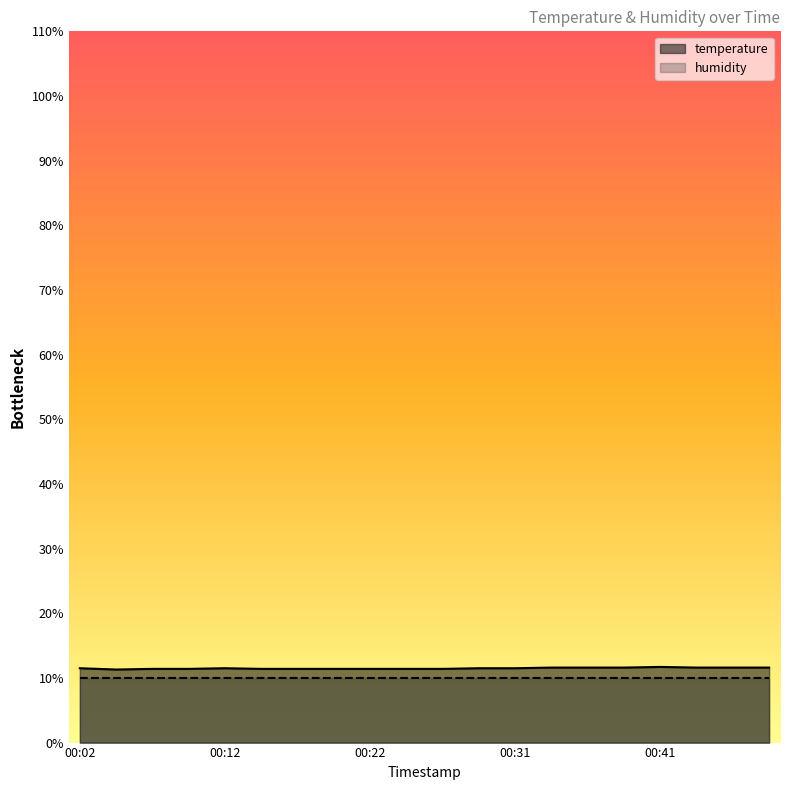

What is the difference between the second highest and minimum values?

0.3